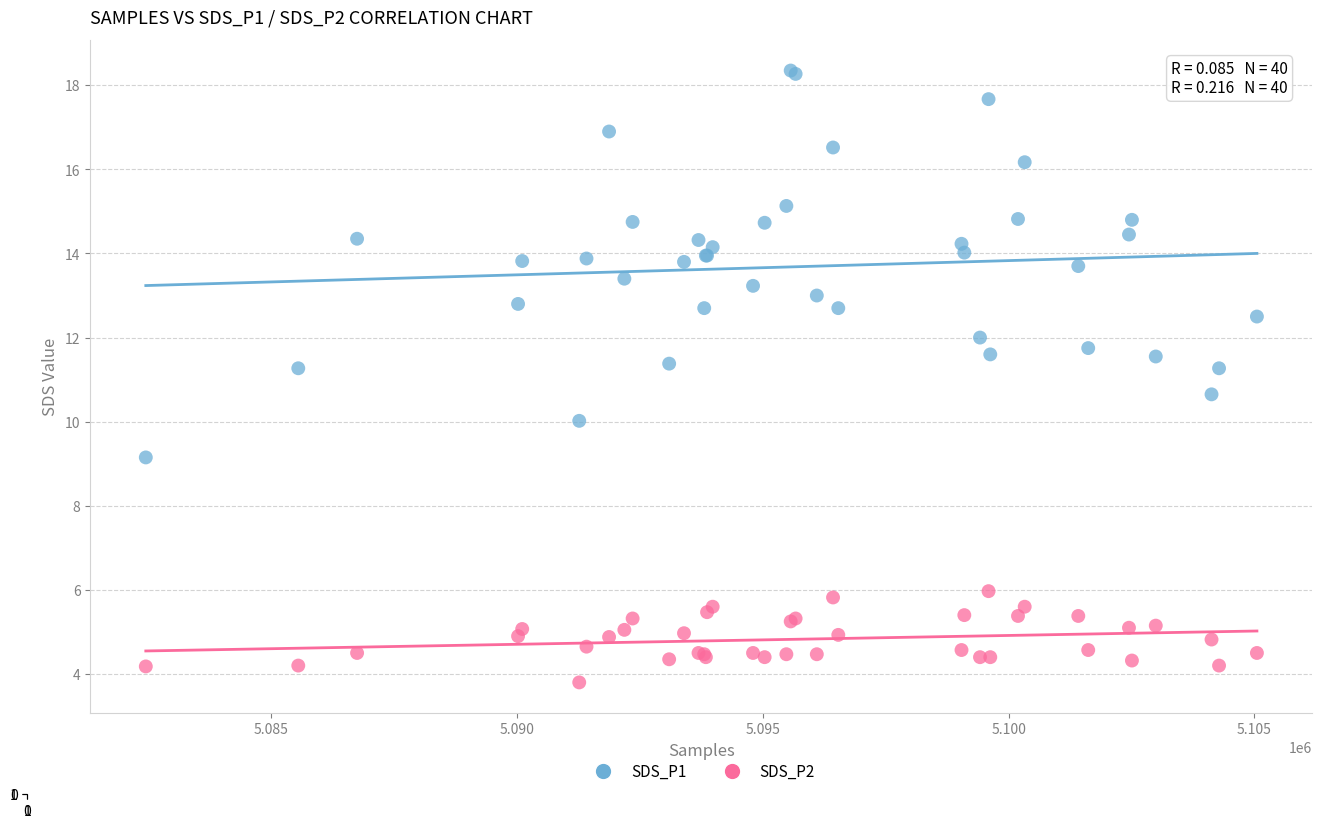

Which series contains the highest Y value?

SDS_P1